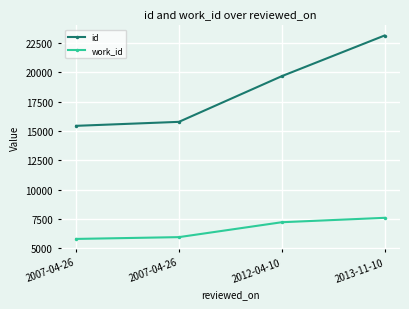

Does the chart have visible grid lines?

Yes